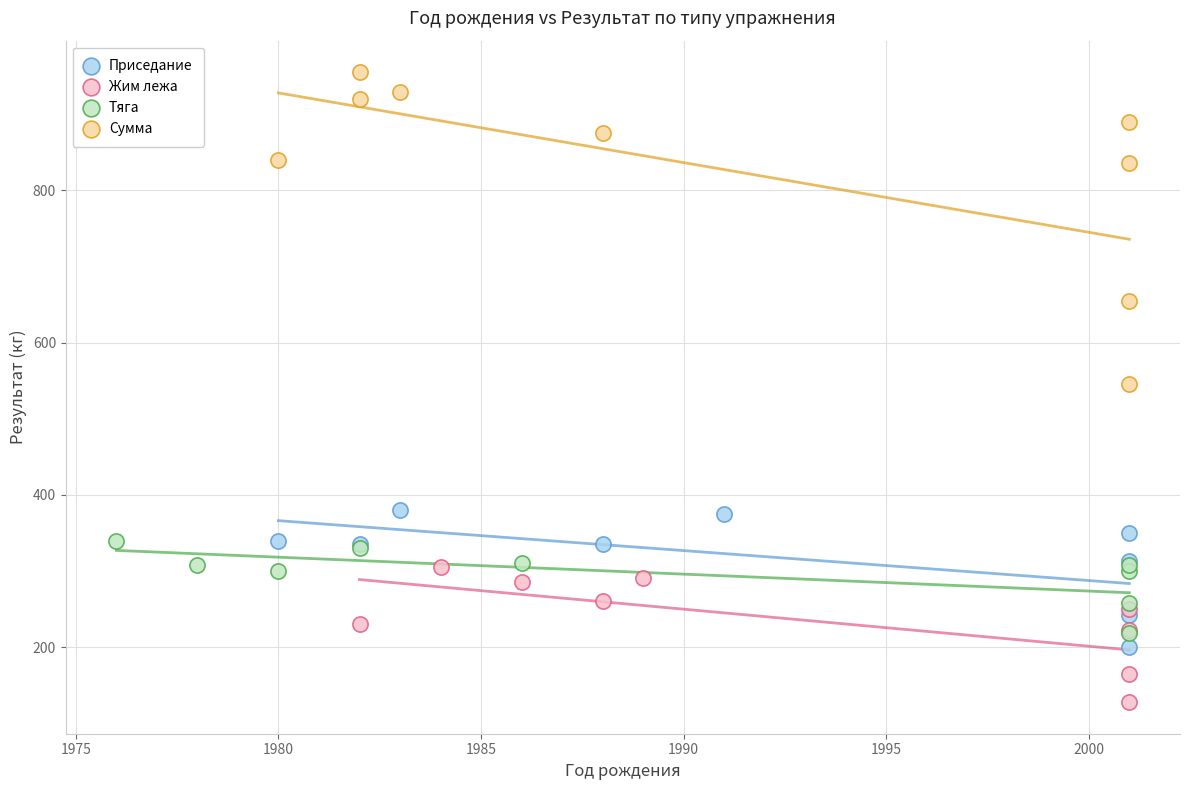

Which series has the largest Y range (max minus min)?

Сумма